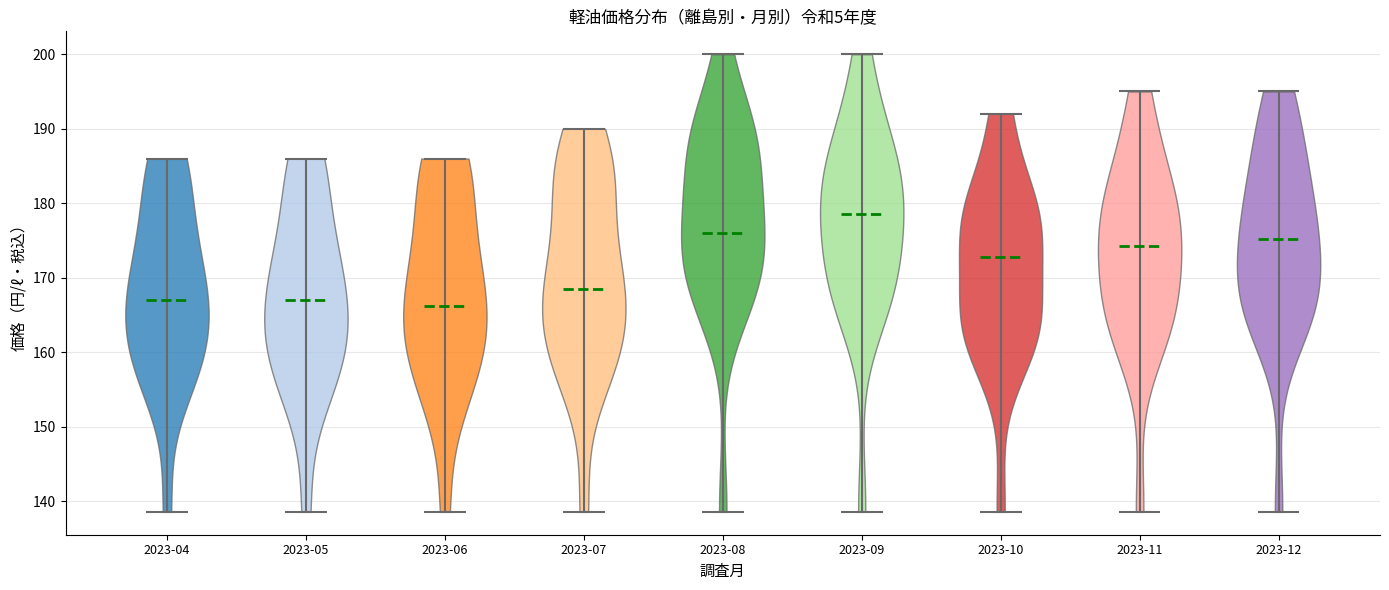

What is the highest point the violin for 2023-10 reaches on the y-axis? The values are not printed on the chart, so give them approximately, as read against the axis.

192